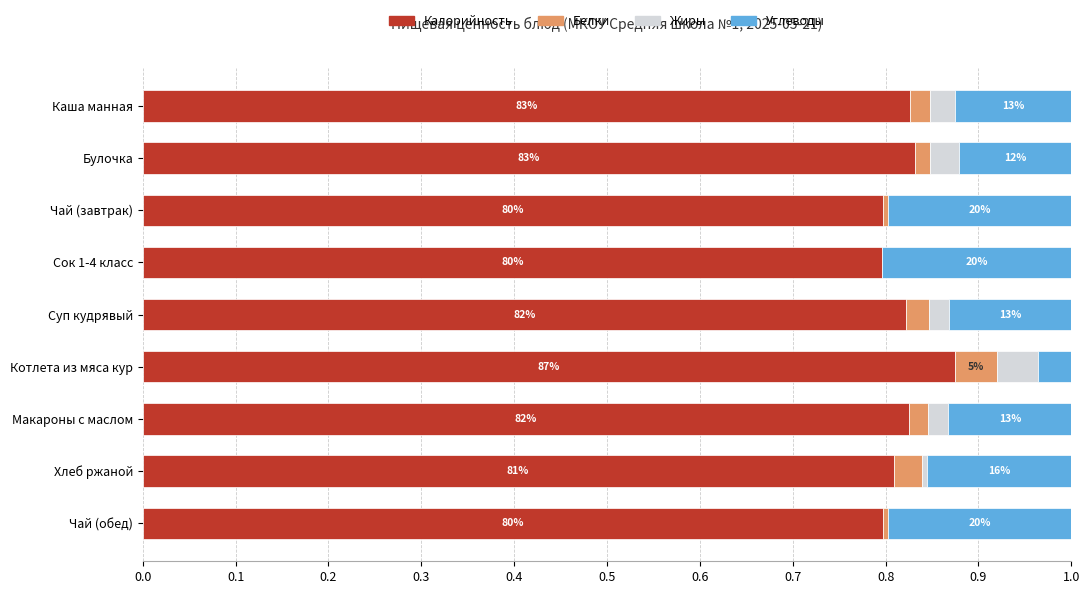

What are all the series names shown in the legend?

Калорийность, Белки, Жиры, Углеводы